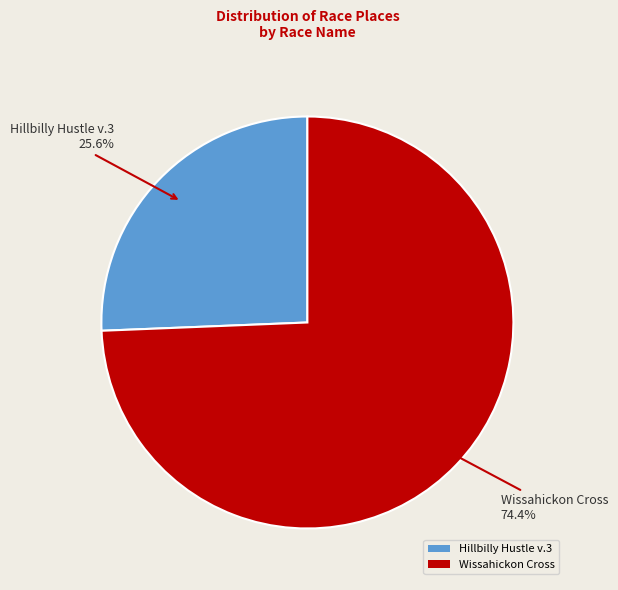

Do Wissahickon Cross and Hillbilly Hustle v.3 together represent more than half of the pie?

Yes